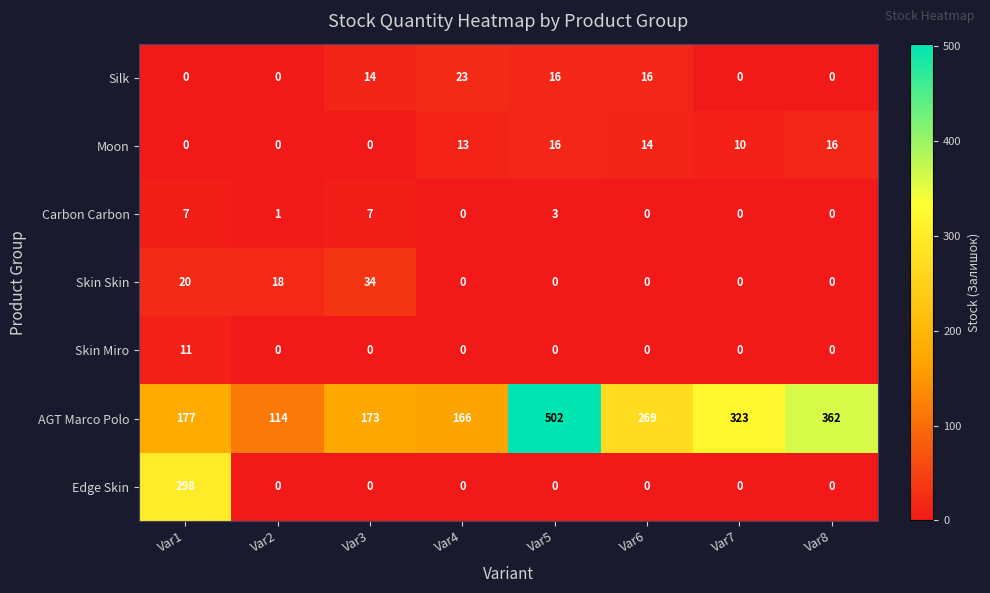

Count the number of categories in the chart.

8